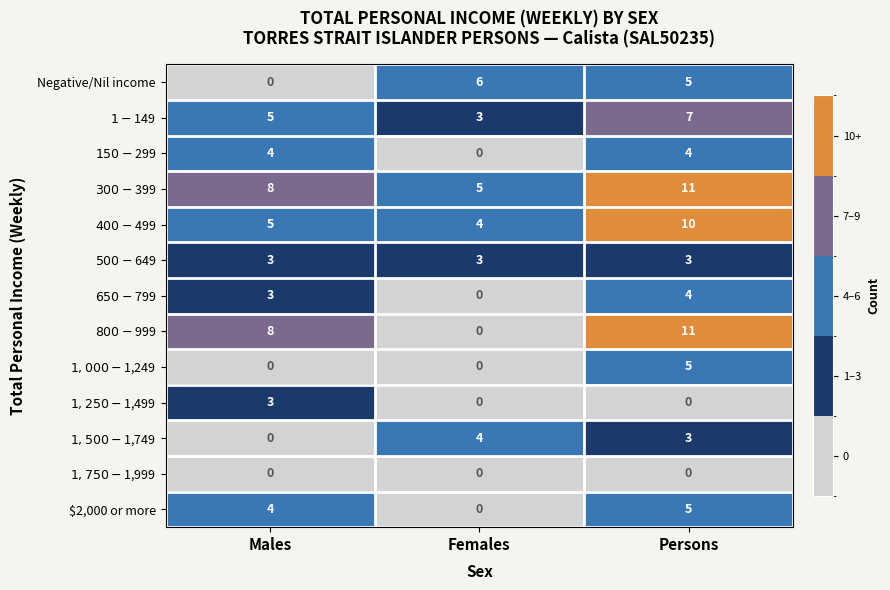

Which label corresponds to the largest value in the chart?

Persons